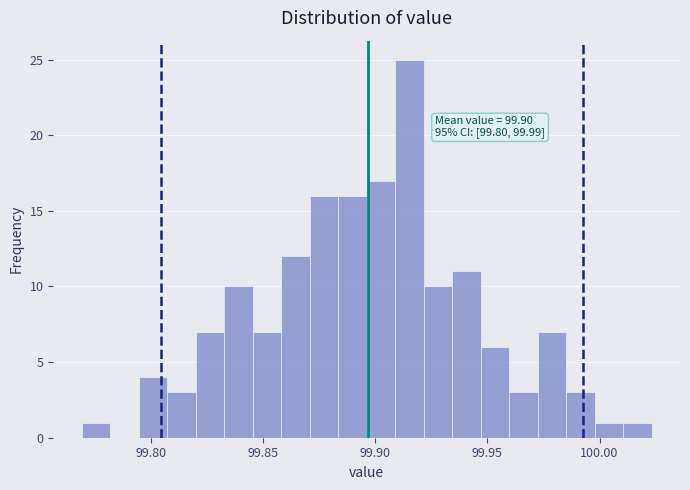

Around what value on the x-axis is the tallest bar? Give the approximate position of its centre, as read against the axis.

99.915